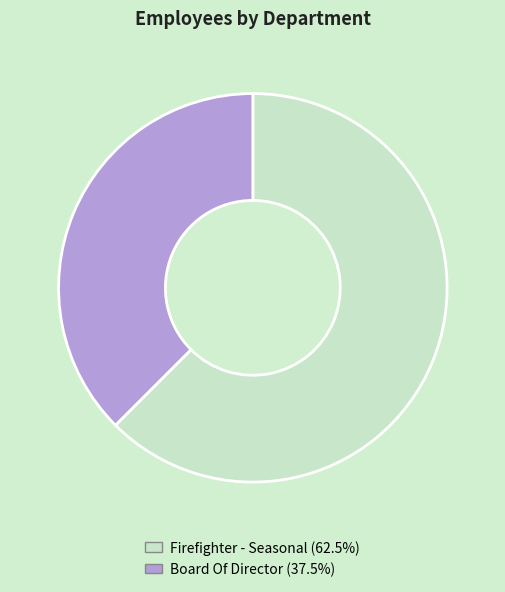

Approximately how many times larger is the value at Firefighter - Seasonal compared to Board Of Director?

1.7